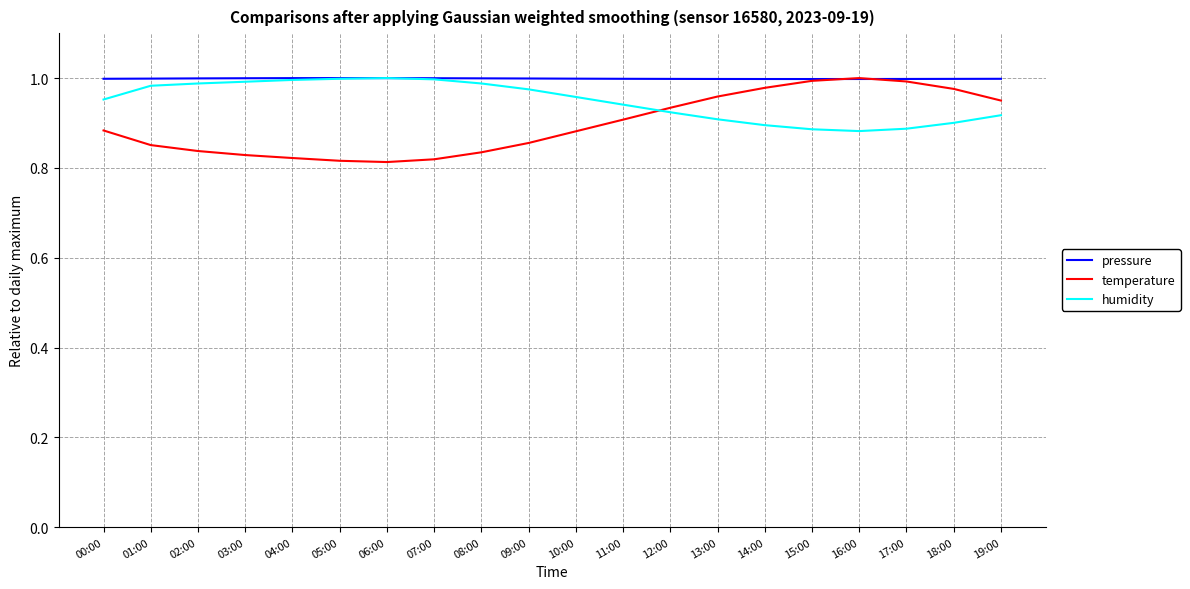

Count the number of categories in the chart.

20